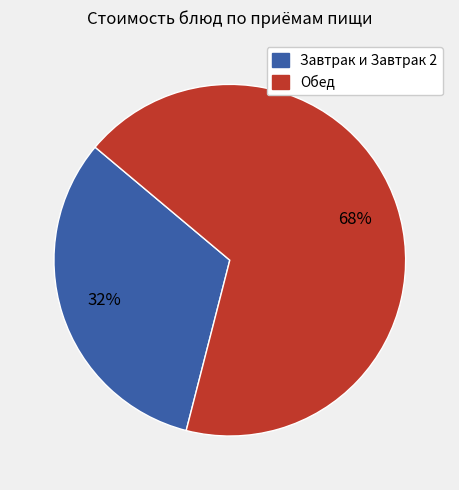

To the nearest percent, what is the average slice percentage?

50%